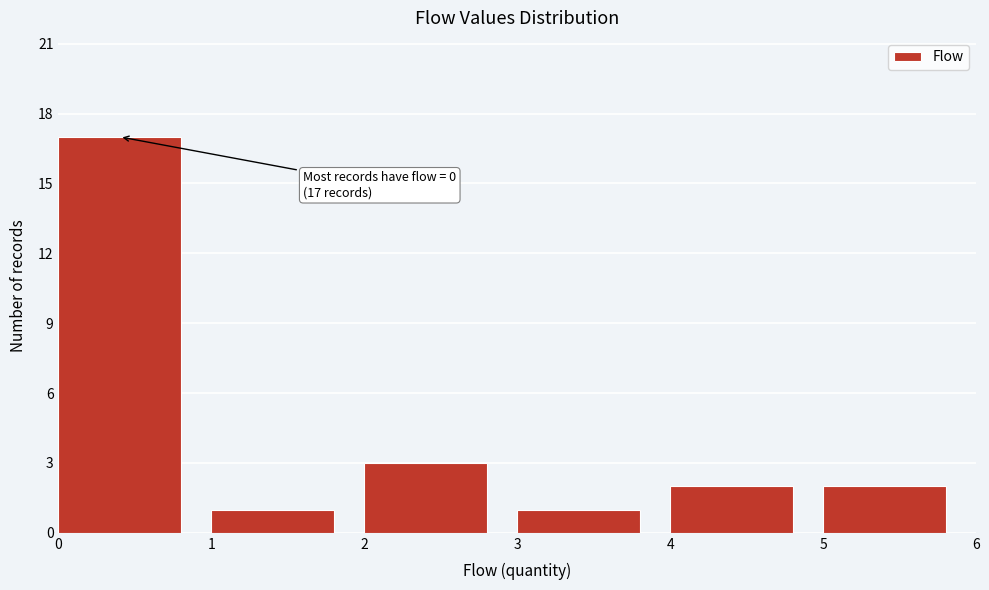

Which range on the x-axis has the tallest bar?

0 to 1